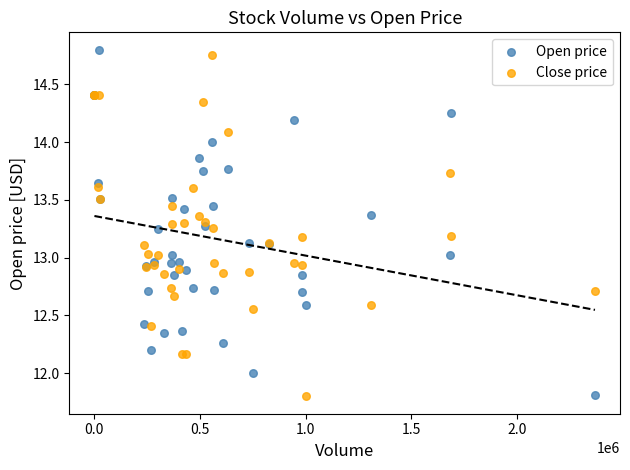

What is the X range (max minus min) for the scatter plot?

2369000.0